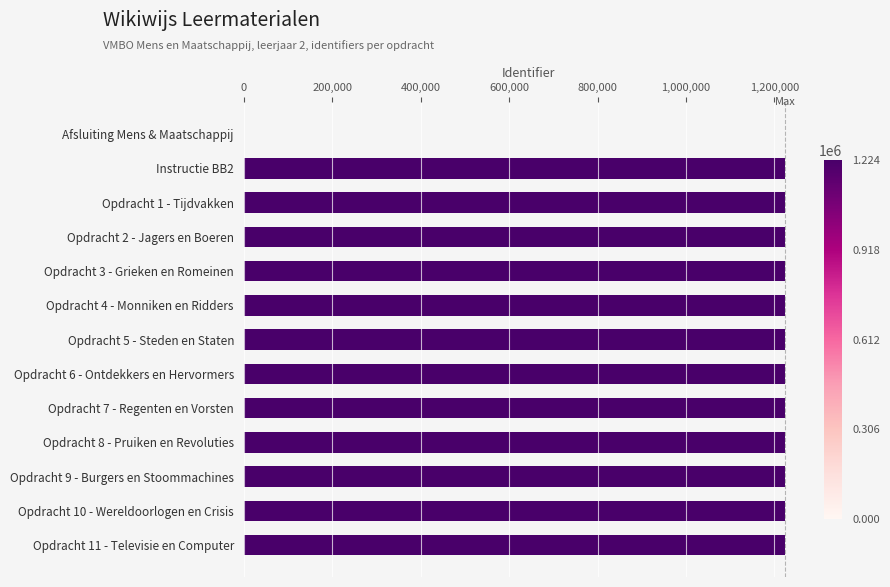

Where is the data nearest to the value 612241?

Instructie BB2